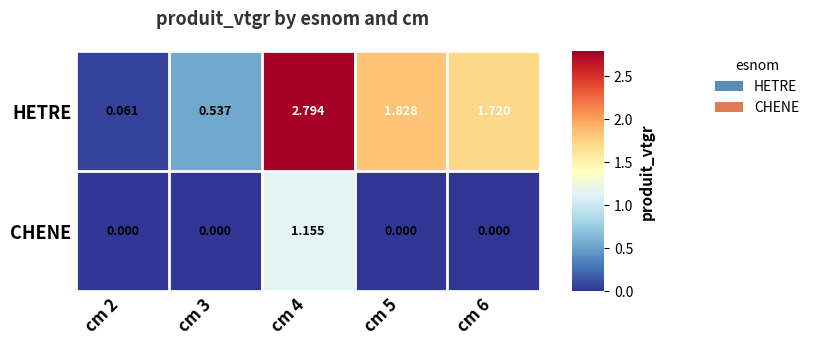

Between cm 2 and cm 4, which series saw the biggest shift?

HETRE